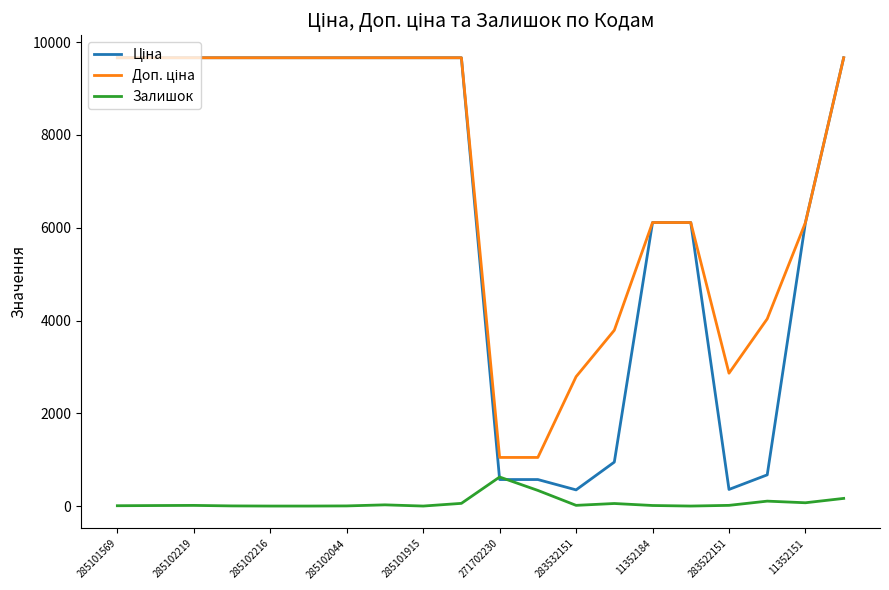

How many interior local valleys does the Доп. ціна series have?

1